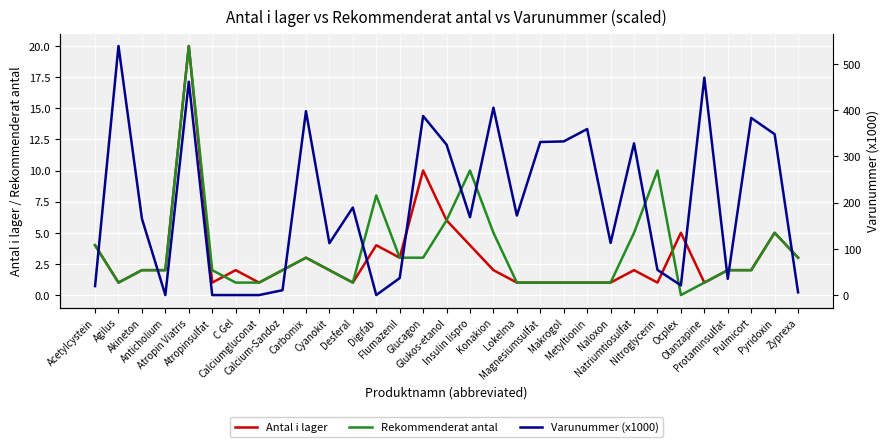

Reading left to right, transcribe all the data shown in this chart.

Antal i lager: 4.0	1.0	2.0	2.0	20.0	1.0	2.0	1.0	2.0	3.0	2.0	1.0	4.0	3.0	10.0	6.0	4.0	2.0	1.0	1.0	1.0	1.0	1.0	2.0	1.0	5.0	1.0	2.0	2.0	5.0	3.0
Rekommenderat antal: 4.0	1.0	2.0	2.0	20.0	2.0	1.0	1.0	2.0	3.0	2.0	1.0	8.0	3.0	3.0	6.0	10.0	5.0	1.0	1.0	1.0	1.0	1.0	5.0	10.0	0.0	1.0	2.0	2.0	5.0	3.0
Varunummer (x1000): 19.3	538.3	165.1	0.0	461.1	0.0	0.0	0.0	10.5	397.3	112.1	189.2	0.0	36.6	386.9	325.0	168.3	404.9	171.9	330.8	332.0	358.7	112.7	327.9	54.4	21.0	469.8	35.0	382.8	347.7	5.9